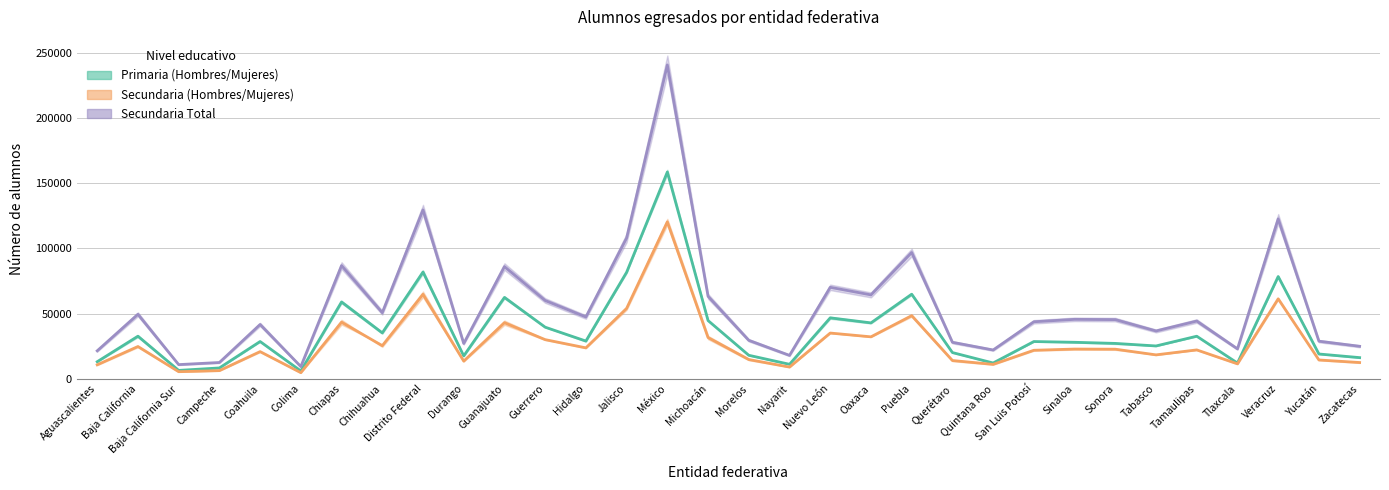

How many interior local peaks does the Secundaria Total series have?

11